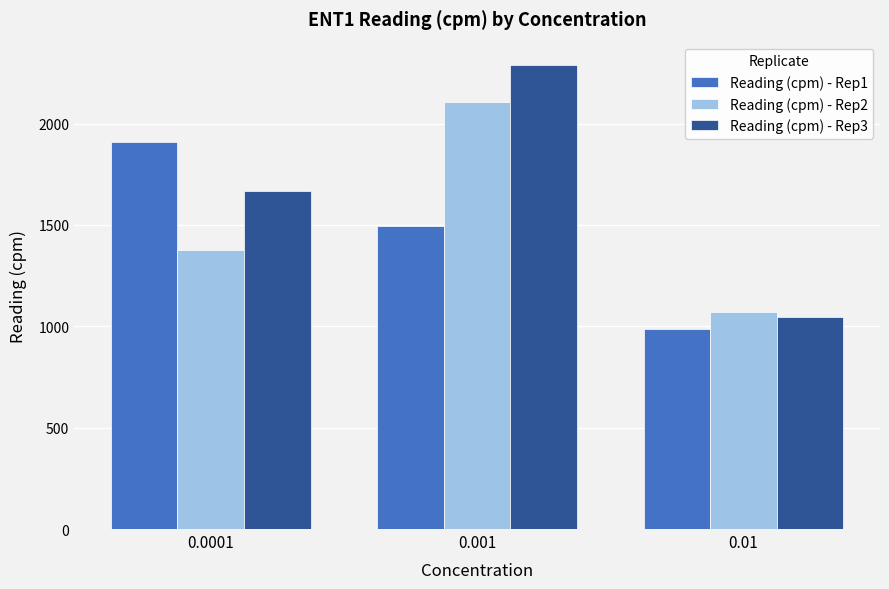

Reading left to right, transcribe all the data shown in this chart.

Reading (cpm) - Rep1: 0.0001=1907	0.001=1496	0.01=985
Reading (cpm) - Rep2: 0.0001=1378	0.001=2105	0.01=1071
Reading (cpm) - Rep3: 0.0001=1668	0.001=2290	0.01=1048